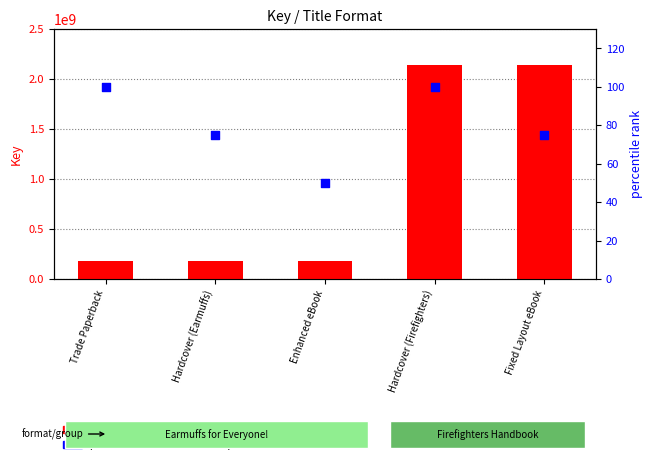

At how many categories does at least one series exceed 586637830?

2